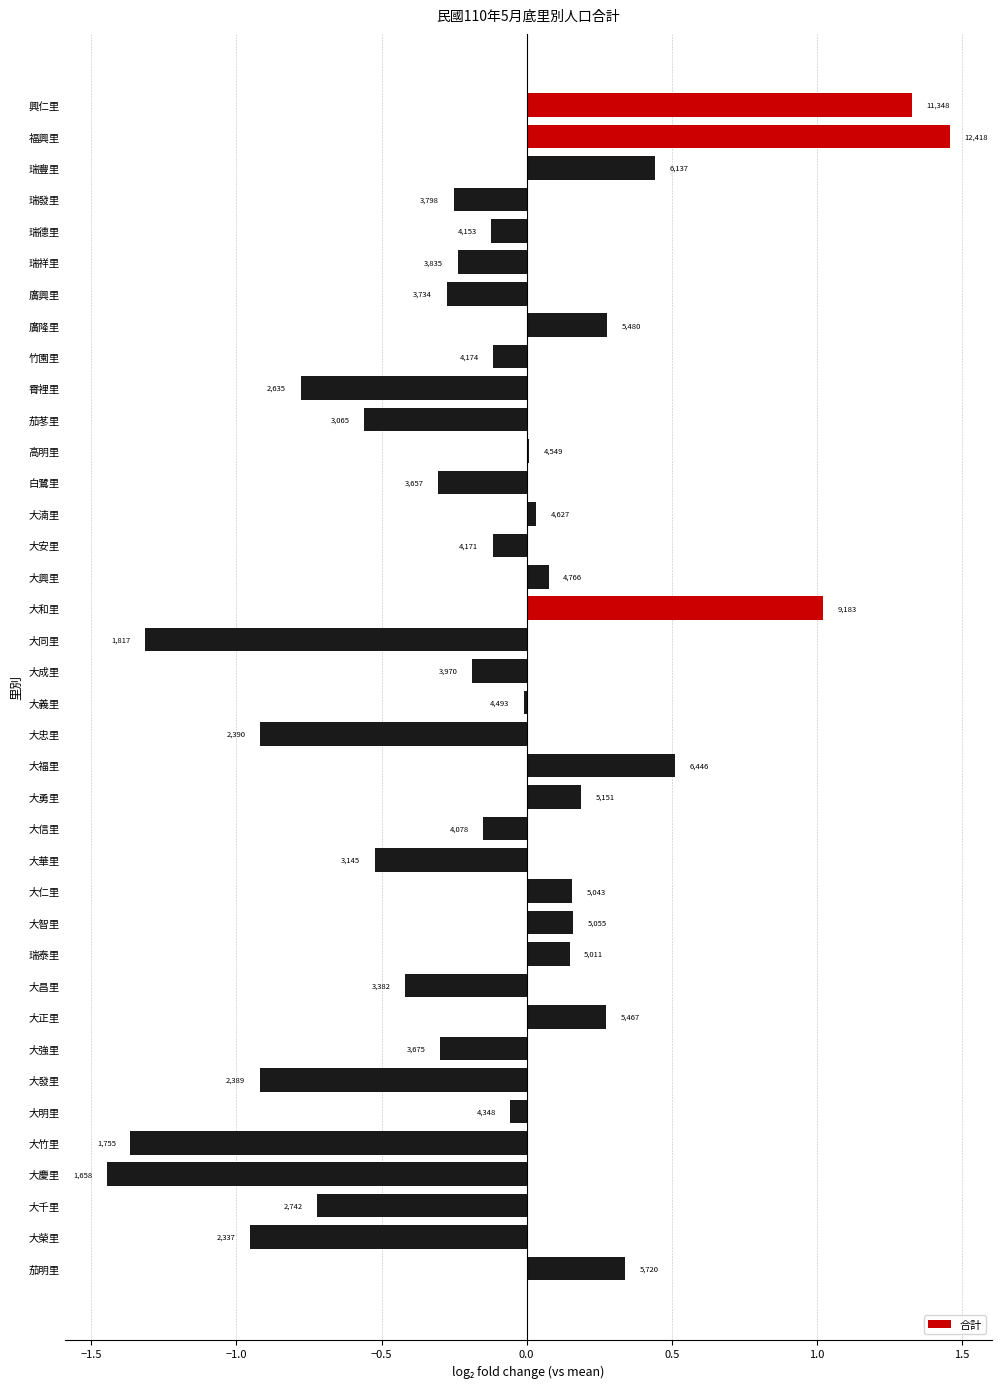

What is the greatest value displayed?

1.5